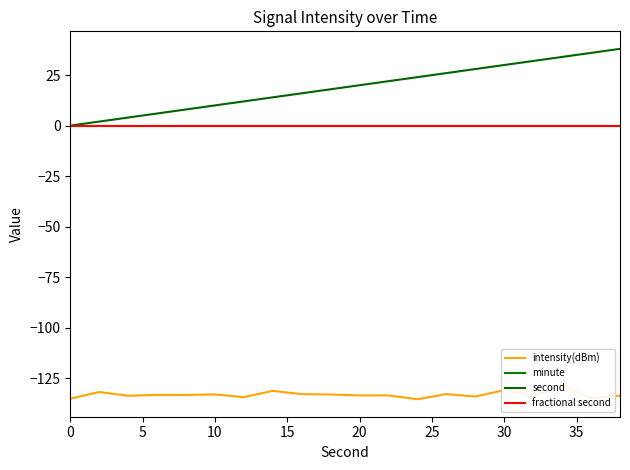

Is the value of fractional second at 18 greater than the value of minute at 17?

No